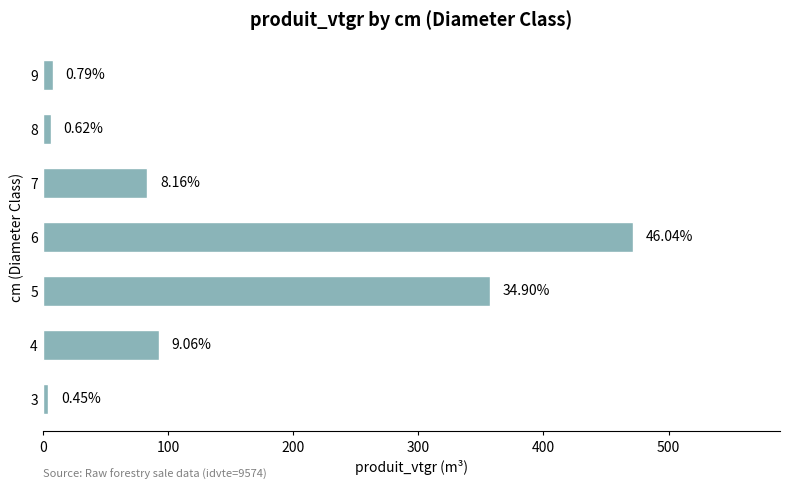

What is the difference between the maximum and minimum values?

466.7